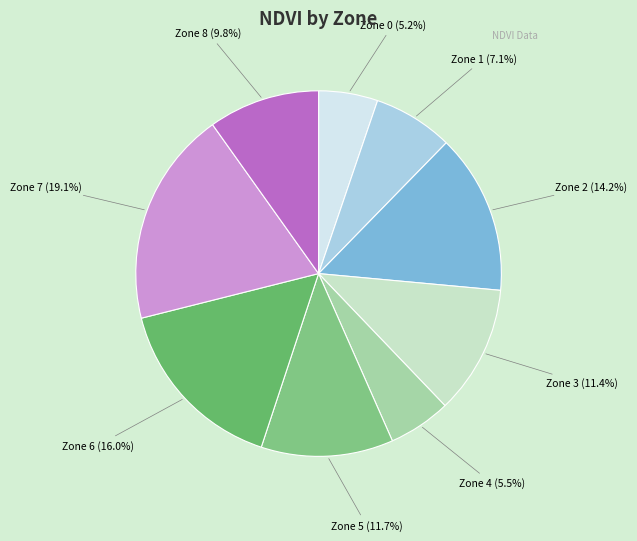

Do Zone 3 (11.4%) and Zone 8 (9.8%) together represent more than half of the pie?

No